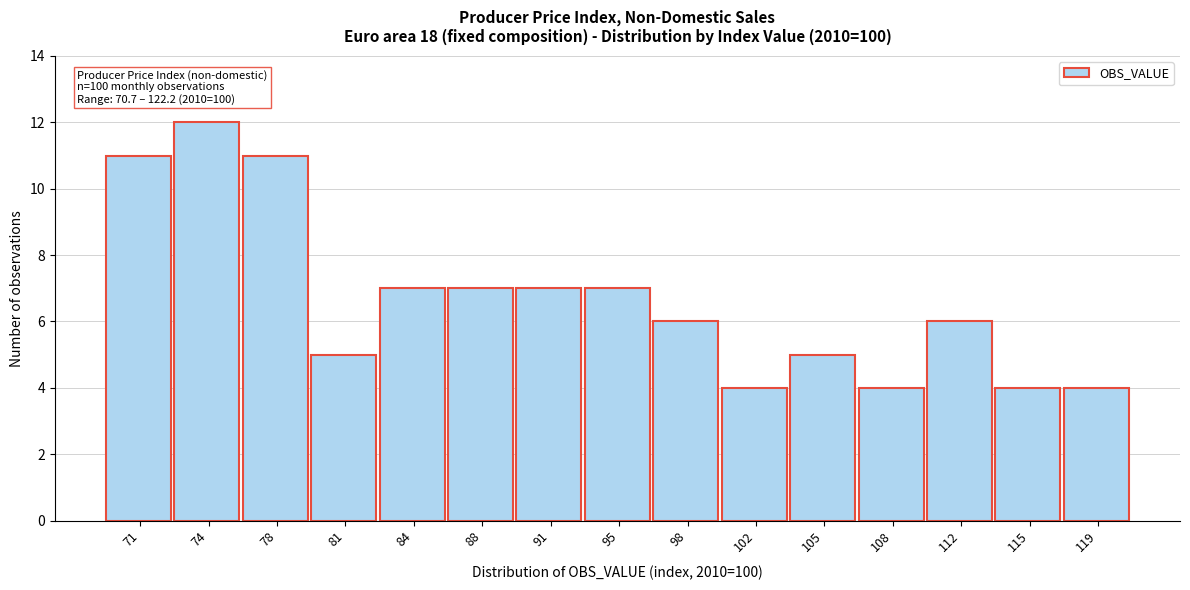

Reading right to left, extract all data points from this chart.

119=4	115=4	112=6	108=4	105=5	102=4	98=6	95=7	91=7	88=7	84=7	81=5	78=11	74=12	71=11